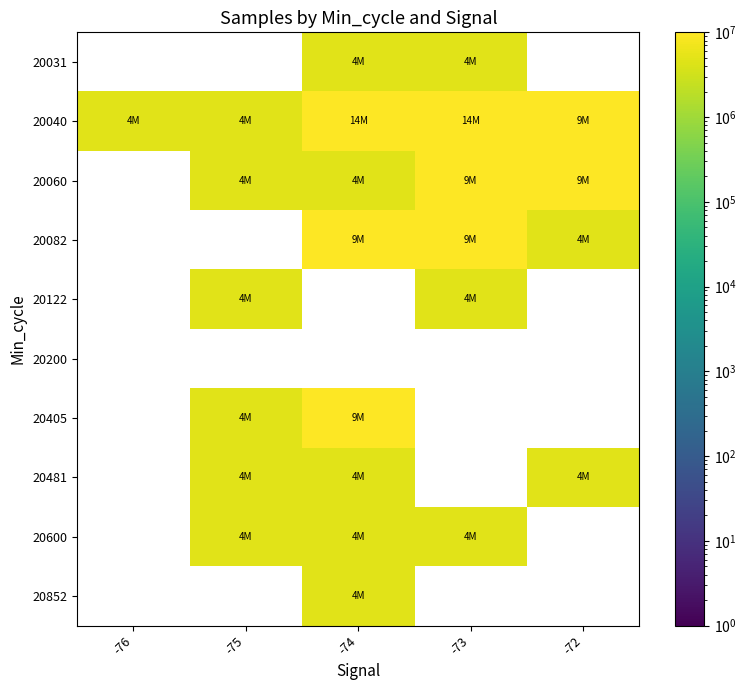

Which label corresponds to the smallest value in the chart?

-75